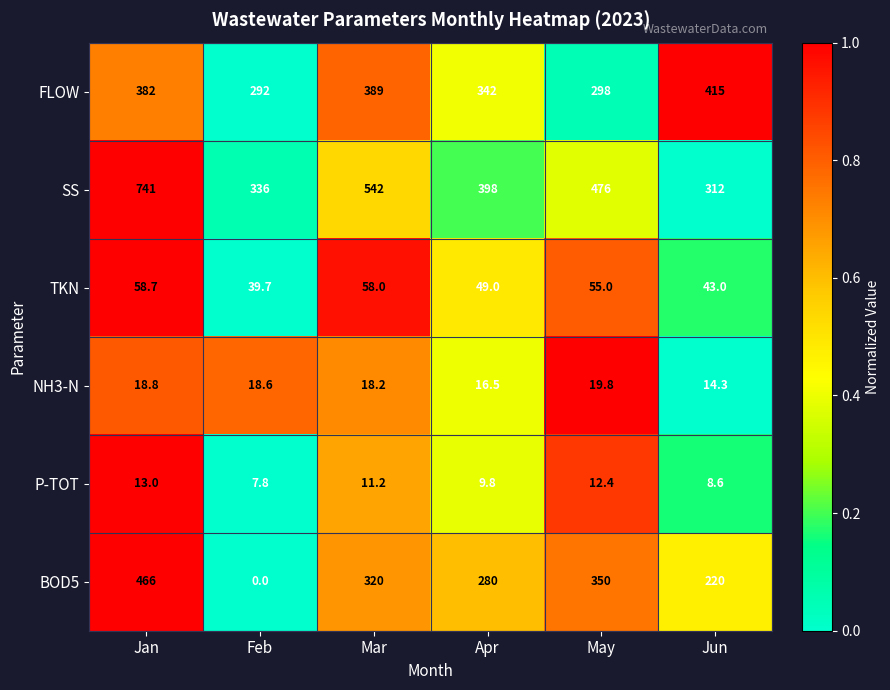

At Apr, list the series in order from smallest to largest.

P-TOT, NH3-N, TKN, BOD5, FLOW, SS